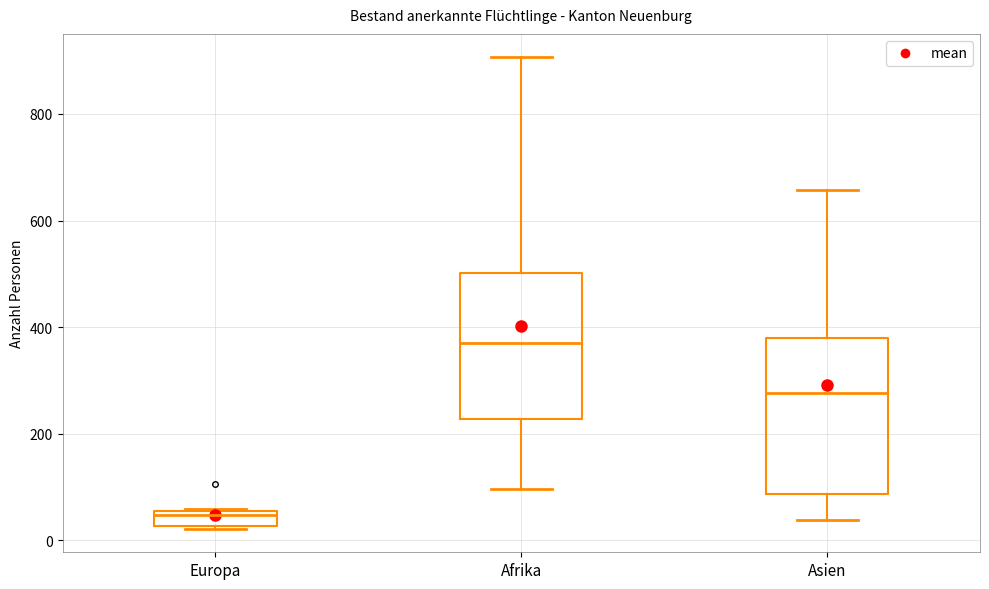

Which box's median line is the lowest?

Europa